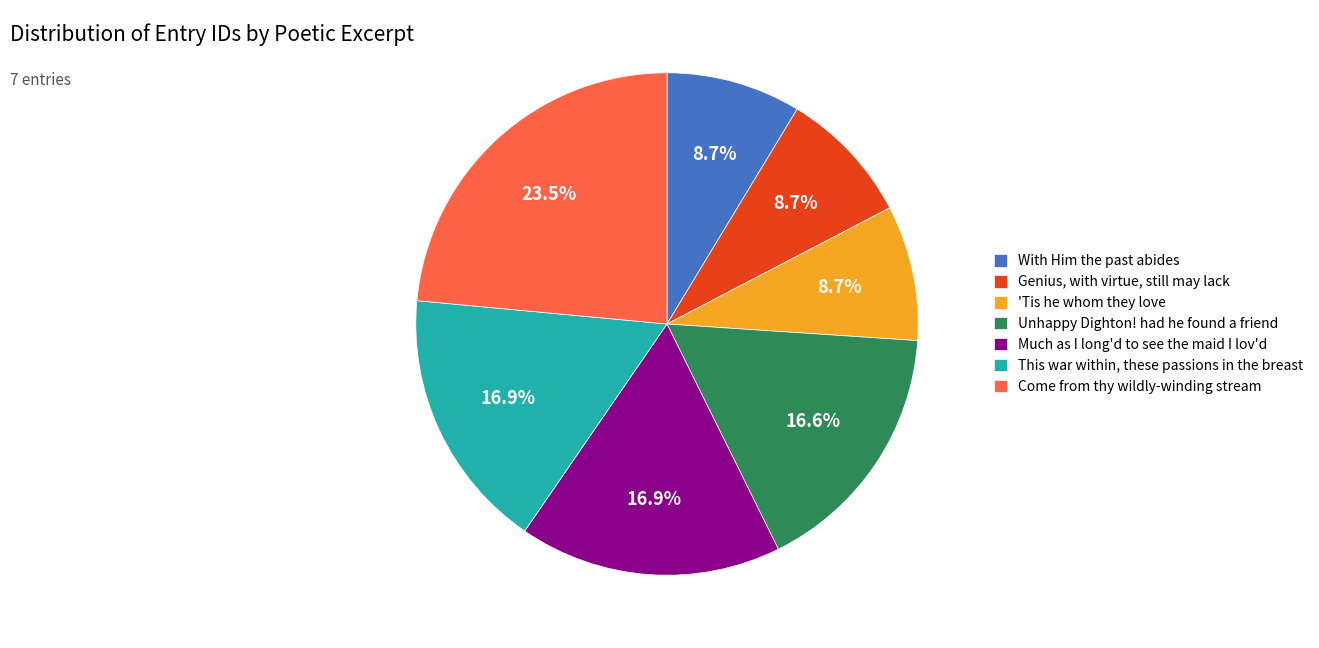

To the nearest percent, what portion does Much as I long'd to see the maid represent?

17%